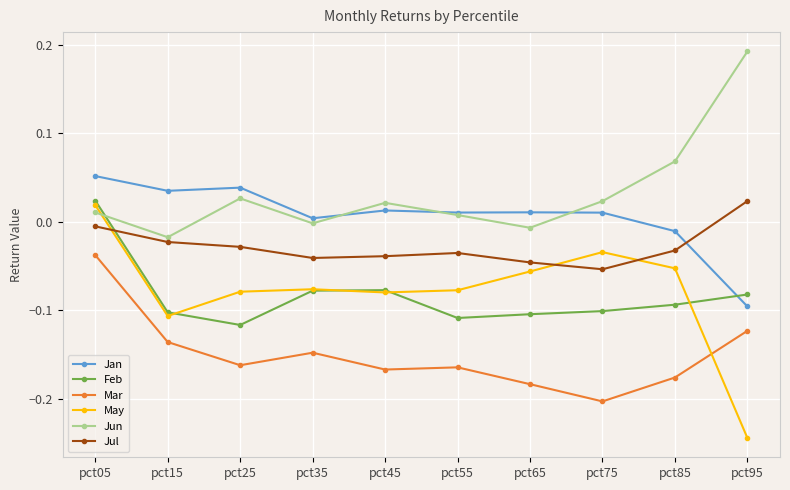

At which label is Jun closest to 0?

pct35